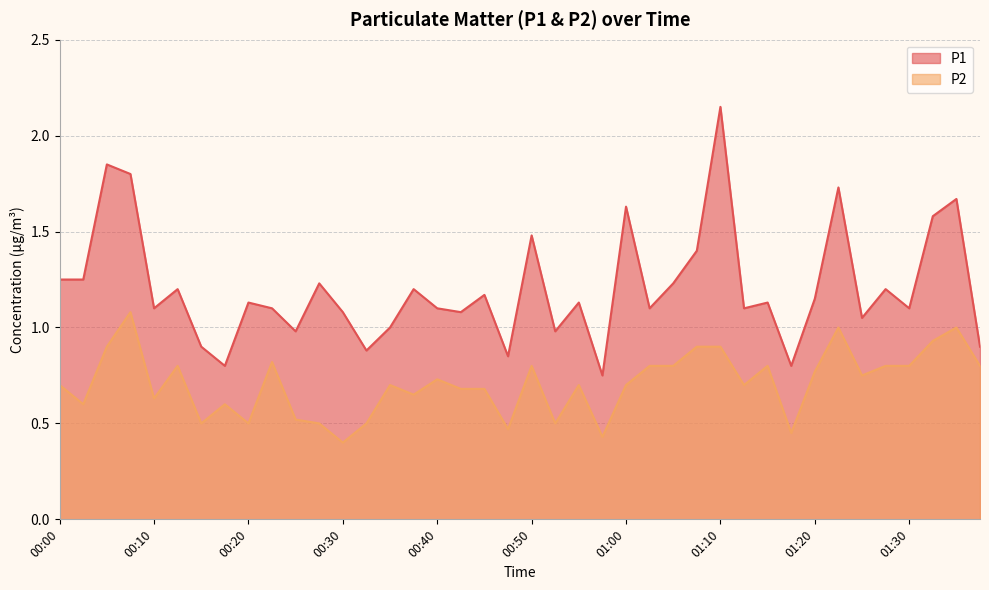

At how many categories does at least one series exceed 1?

30